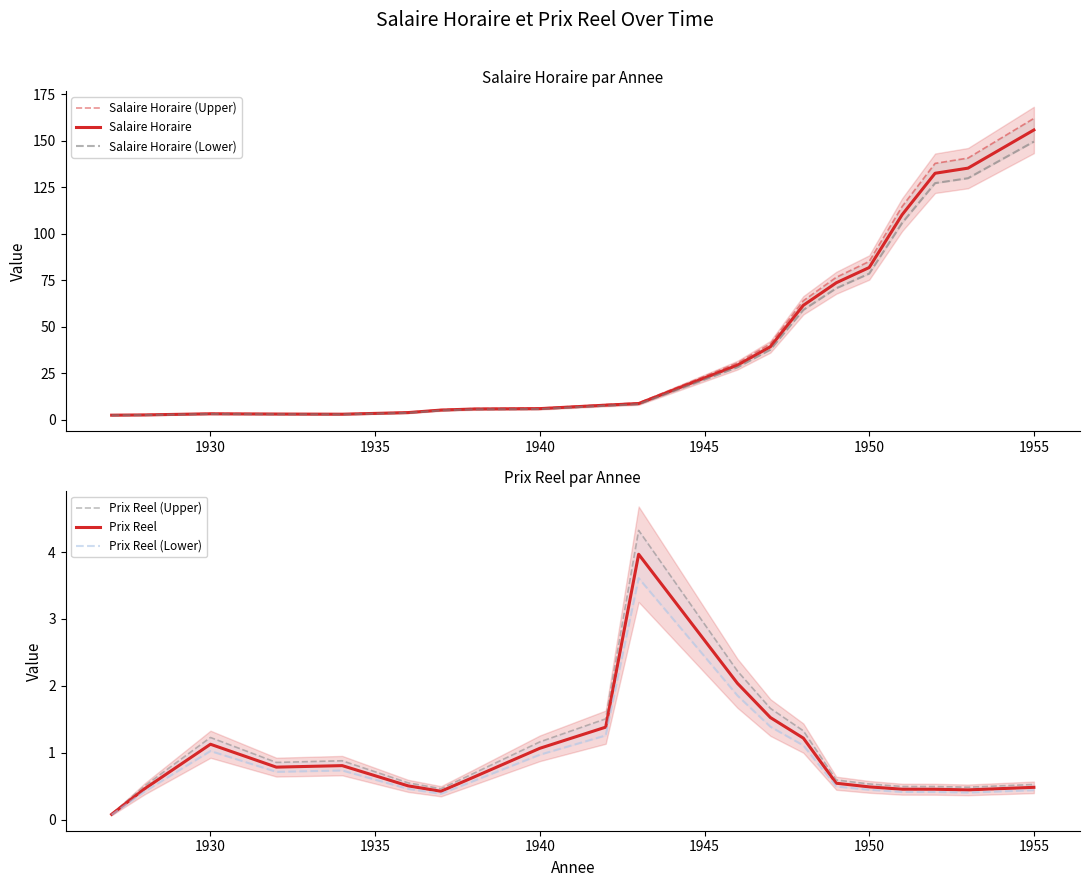

Is it true that Prix Reel equals 0.5 at 1930?

False